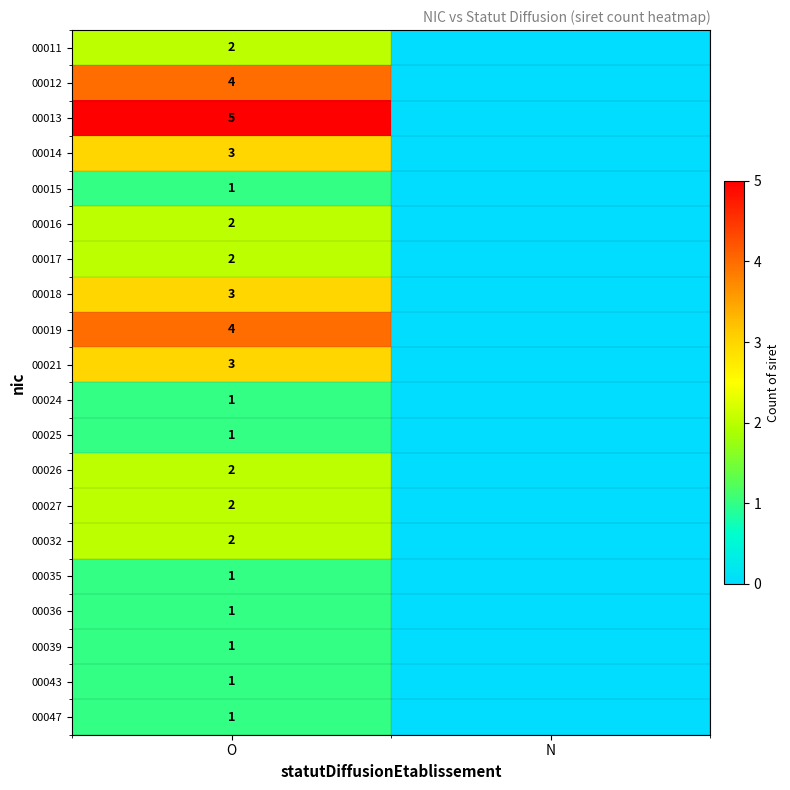

Is it true that 00011 equals 2 at O?

True